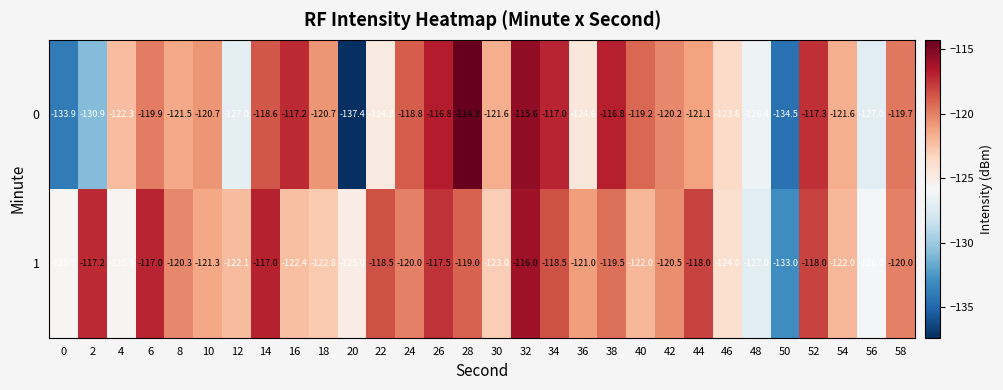

What is the greatest value displayed?

-114.3